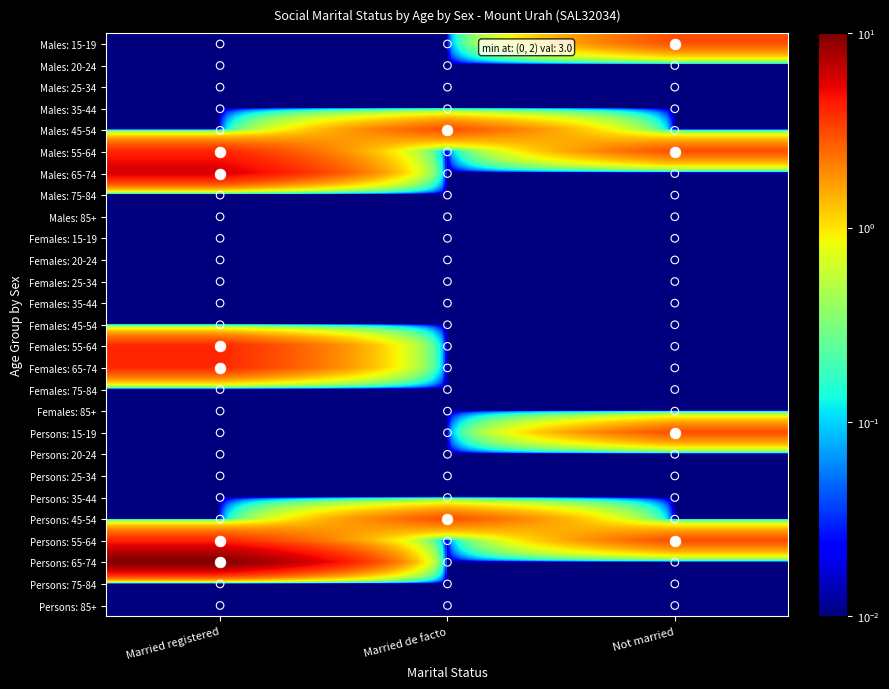

What is the spread (max minus min) of values at Married de facto?

3.0